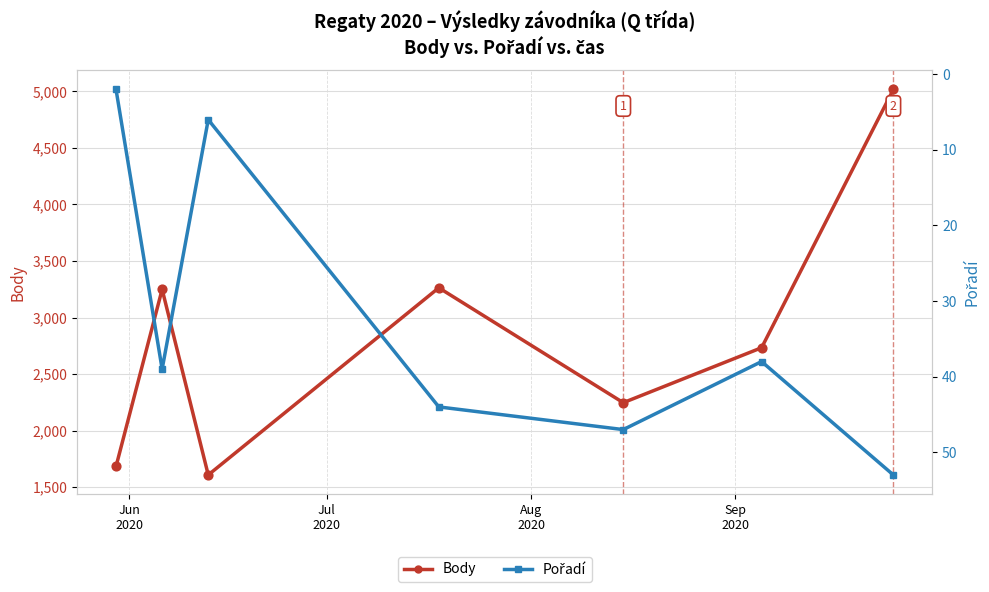

Which series has the widest spread of Y values?

Body